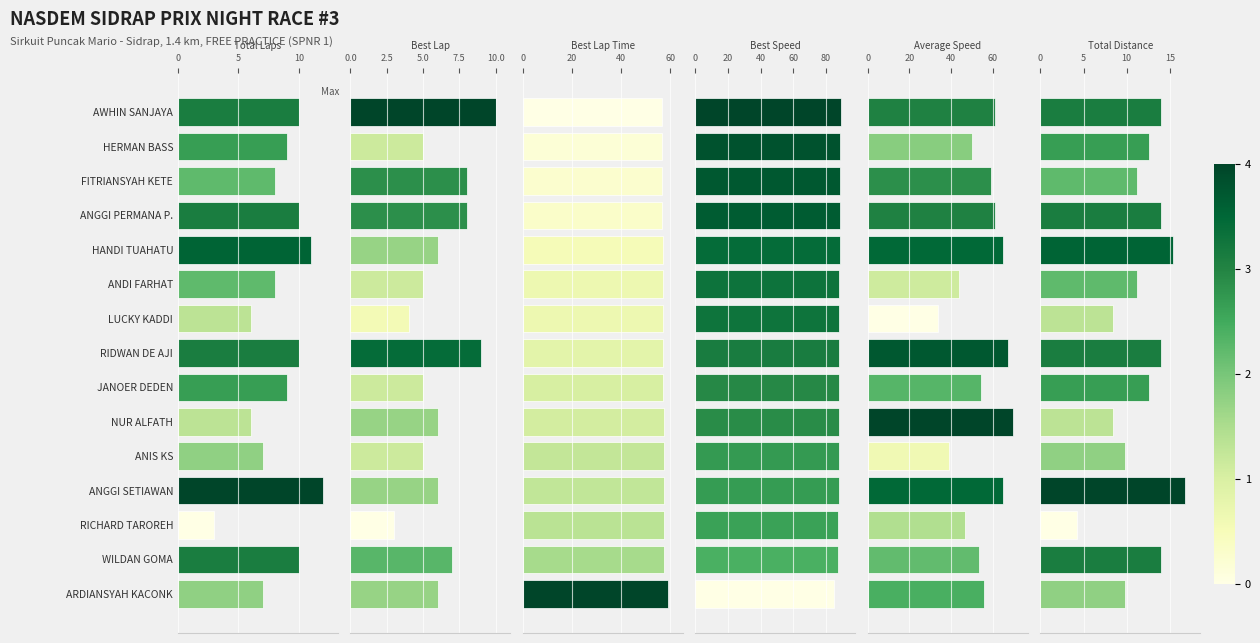

How many data points in Best Speed are above 88?

10